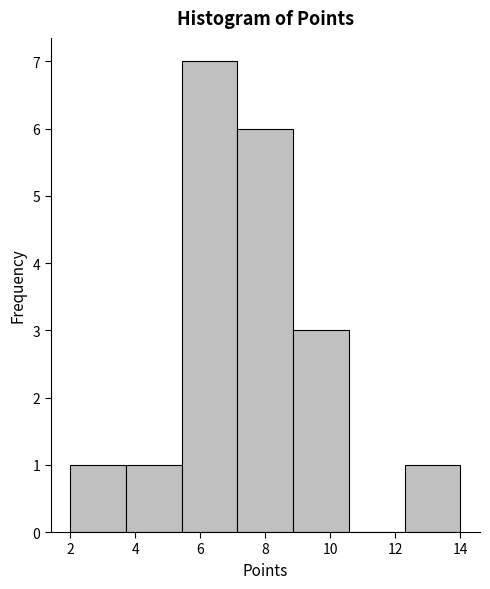

How tall is the bar that spans 2.0 to 3.8 on the x-axis? Neither the bar edges nor the heights are printed on the chart, so give them approximately, as read against the axes.

1